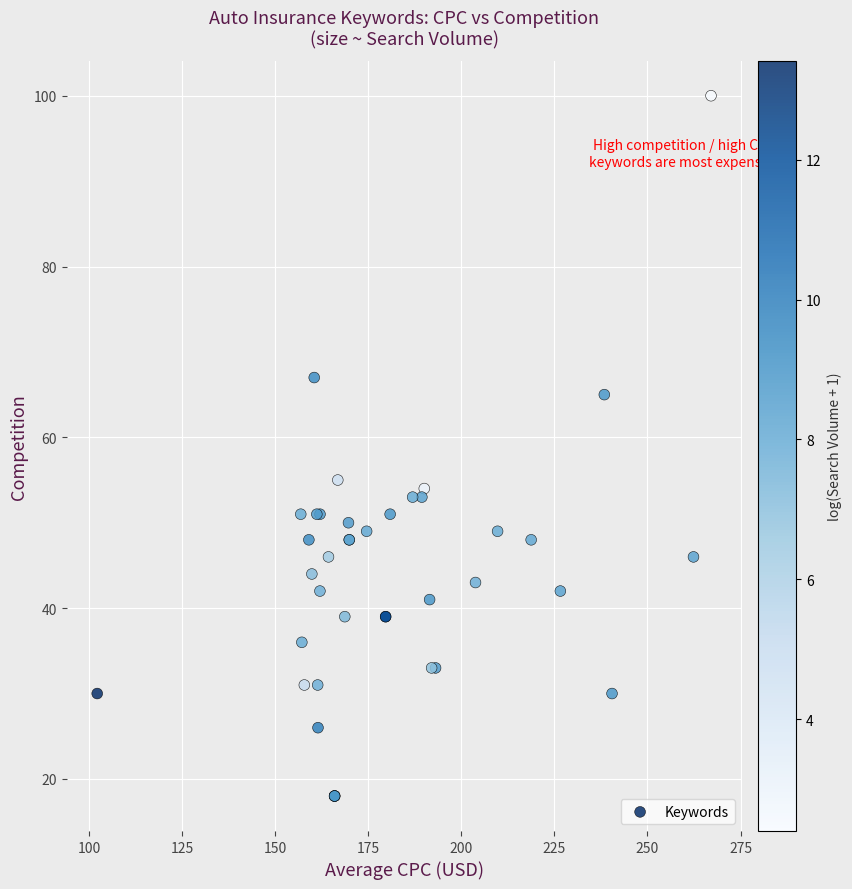

What Y value in the scatter plot is closest to 59?

55